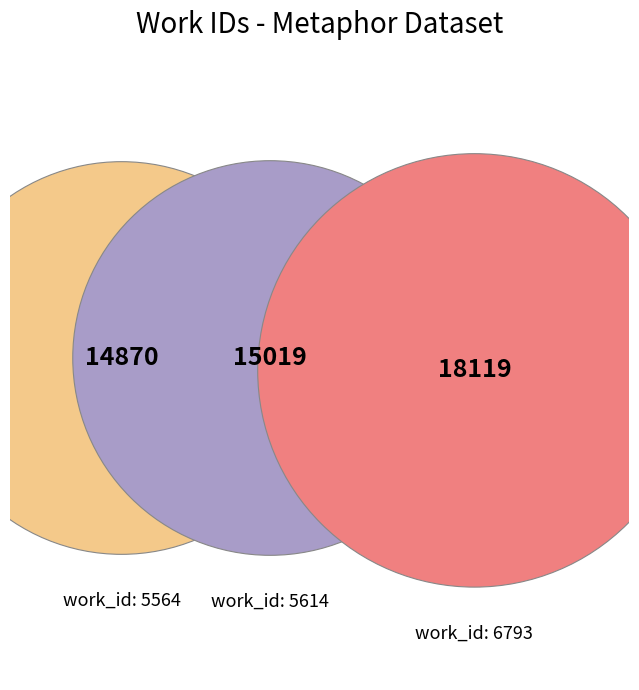

To the nearest percent, what is the average slice percentage?

33%